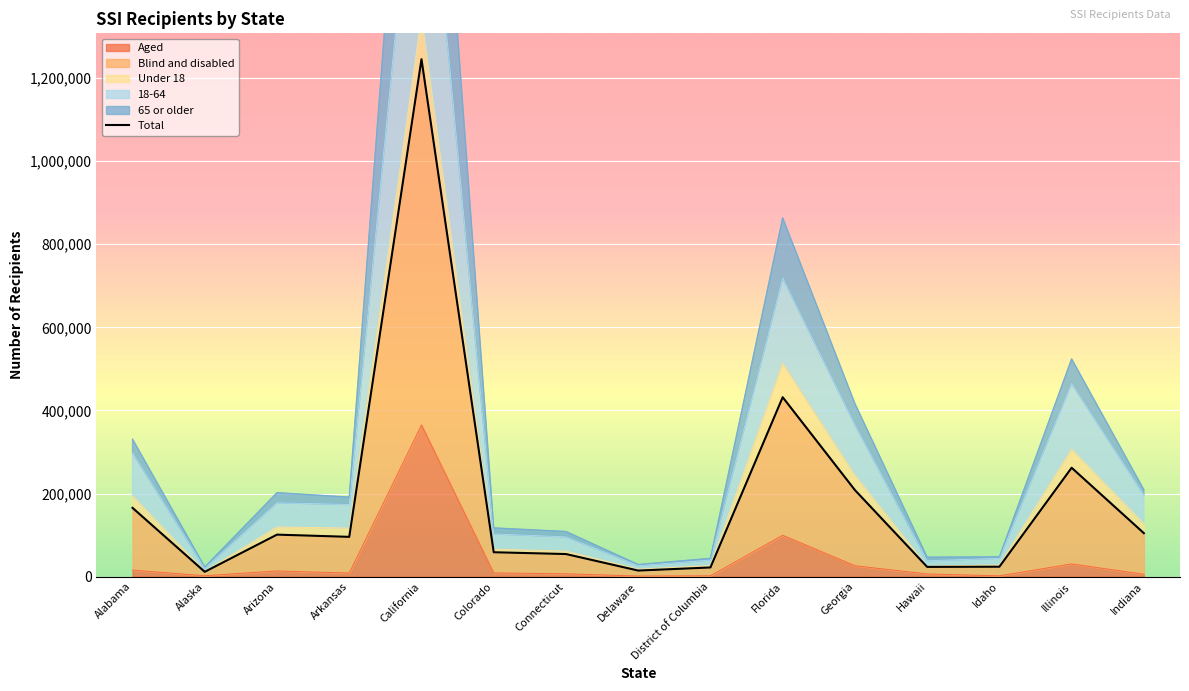

True or false: Aged has a value of 555134 at California.

False